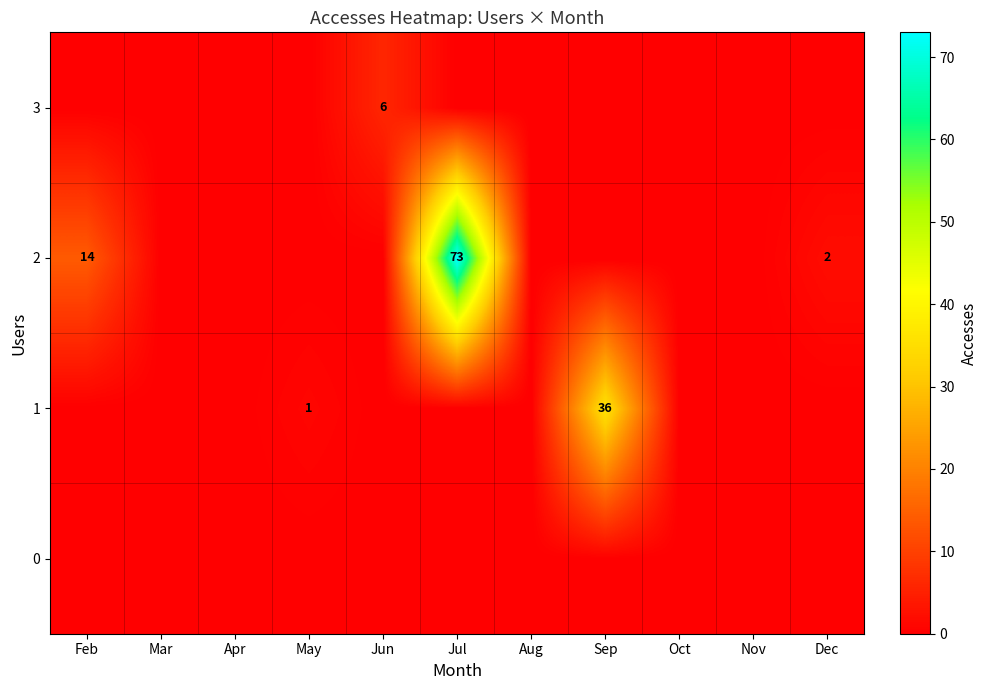

What is the spread (max minus min) of values at Feb?

14